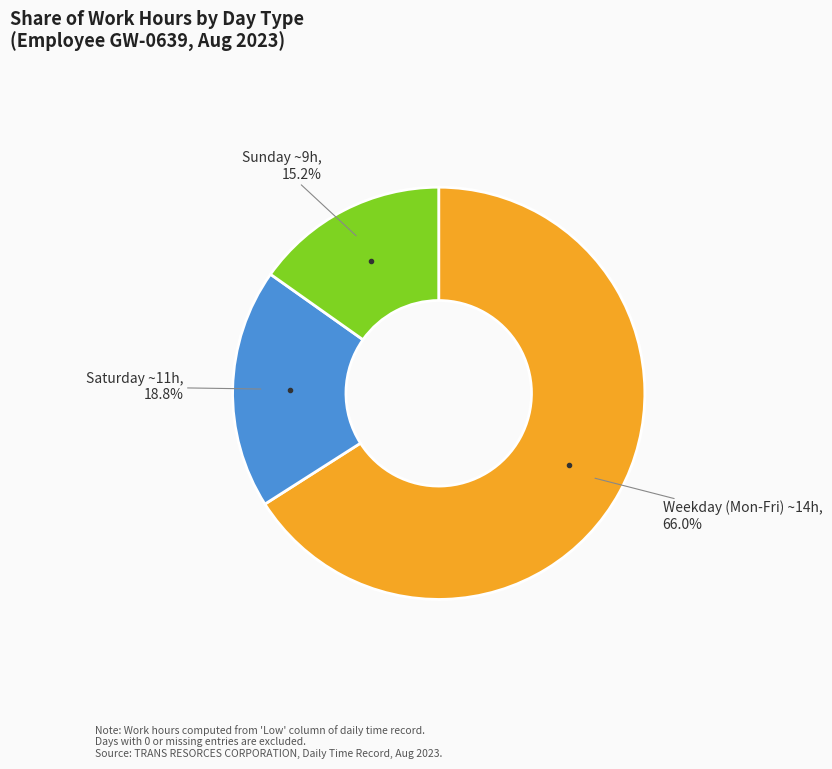

How many segments does this pie chart have?

3